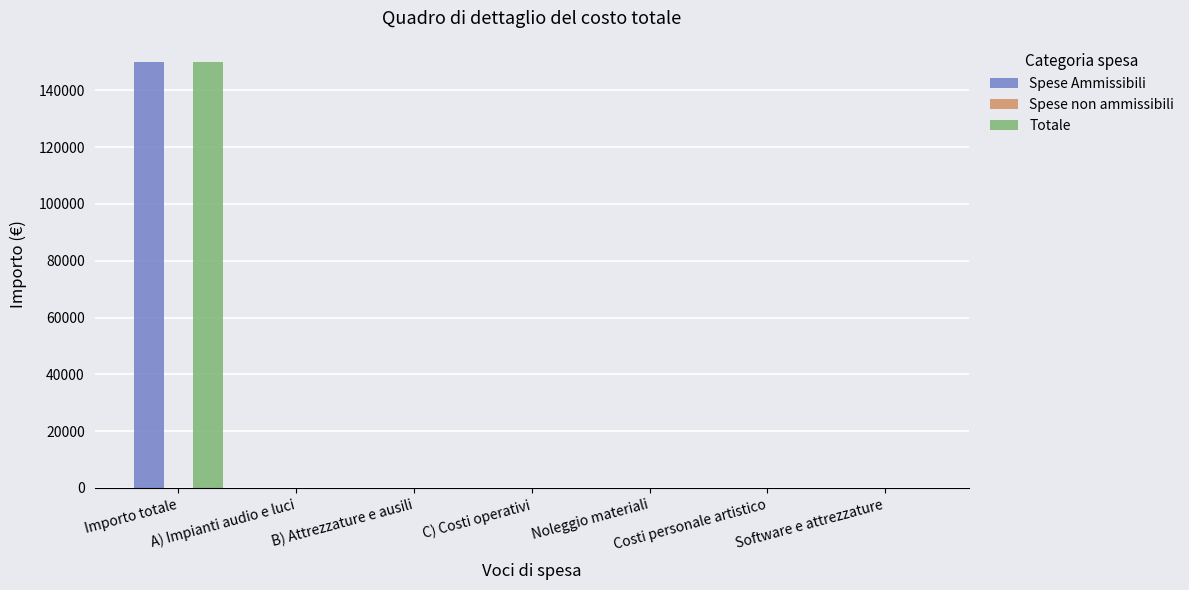

How many values in the Spese Ammissibili series exceed 0?

1